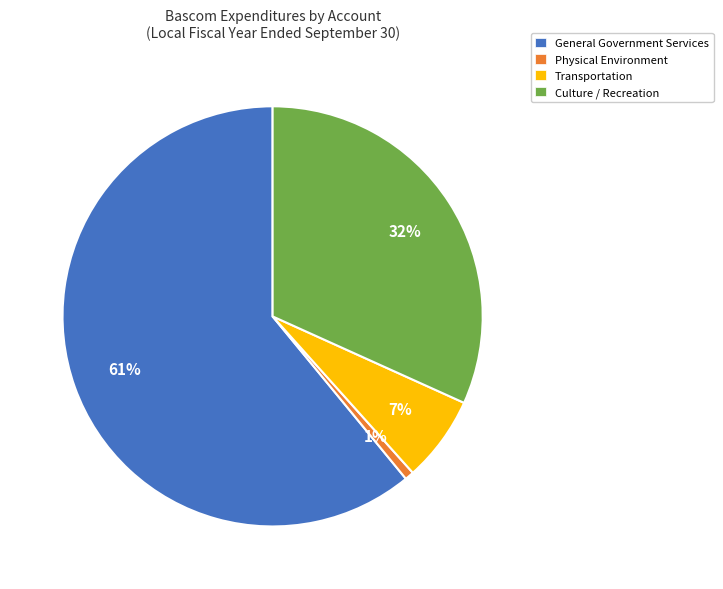

Which slice is the smallest?

Physical Environment